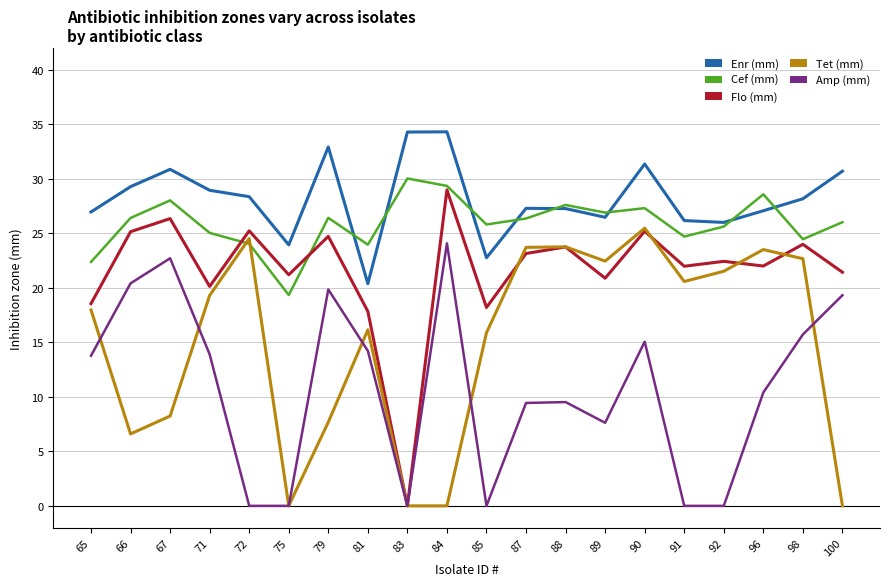

At which category does Enr (mm) reach its first local peak?

67